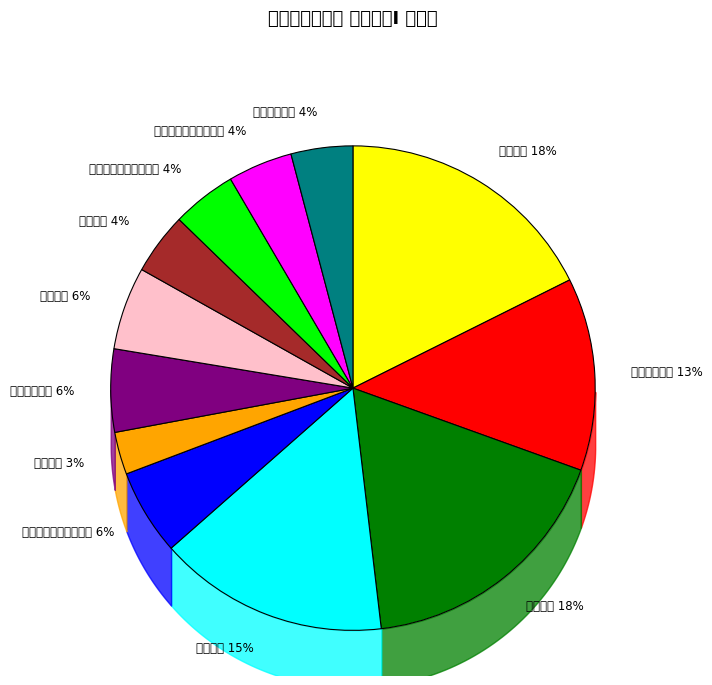

Which category has the smallest portion of the pie?

生活介護